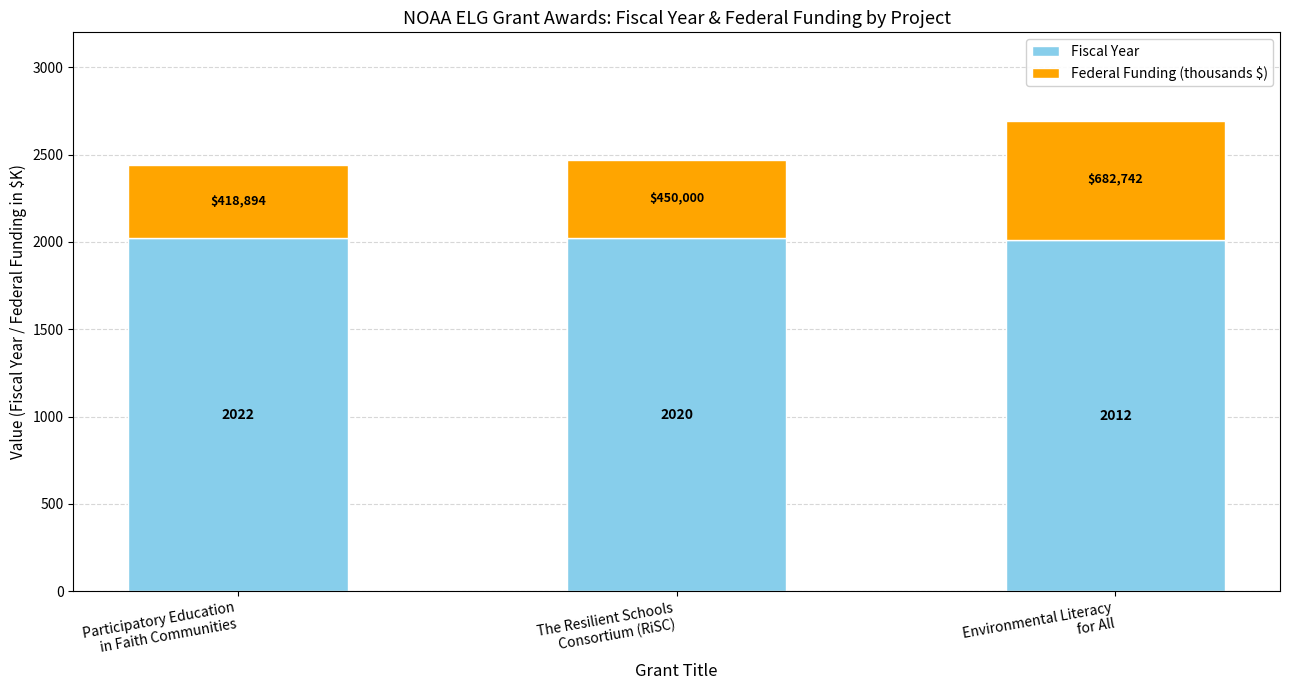

Reading left to right, what are the values for Fiscal Year?

2022.0	2020.0	2012.0